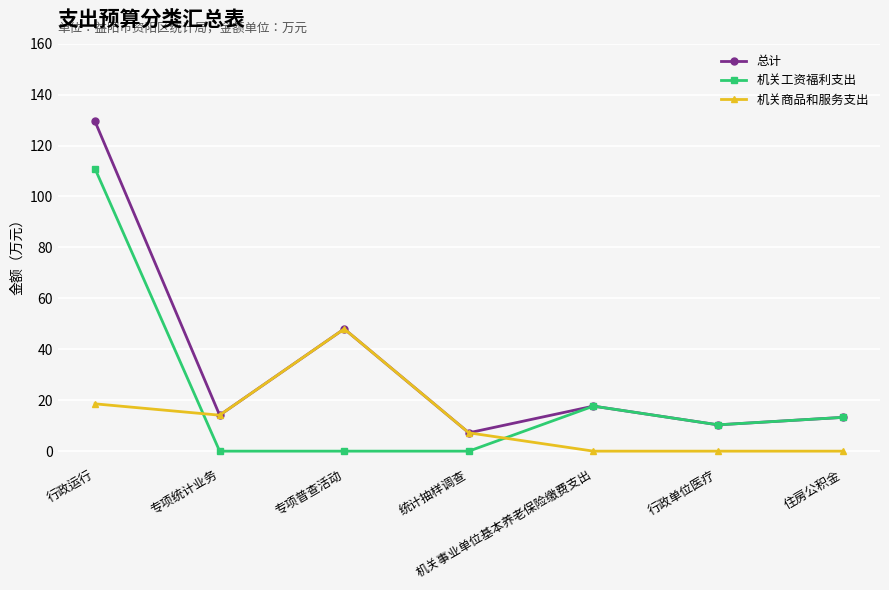

What value does the 机关工资福利支出 series have at 行政单位医疗?

10.3